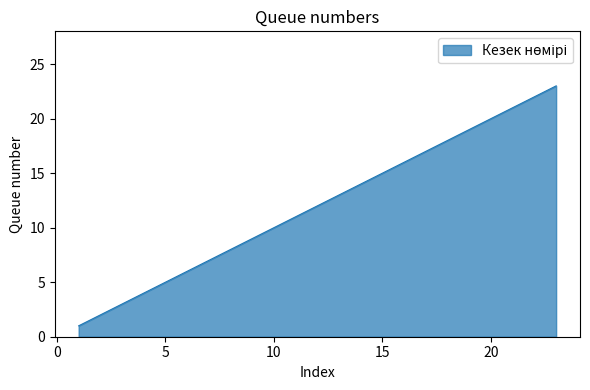

What is the greatest value displayed?

23